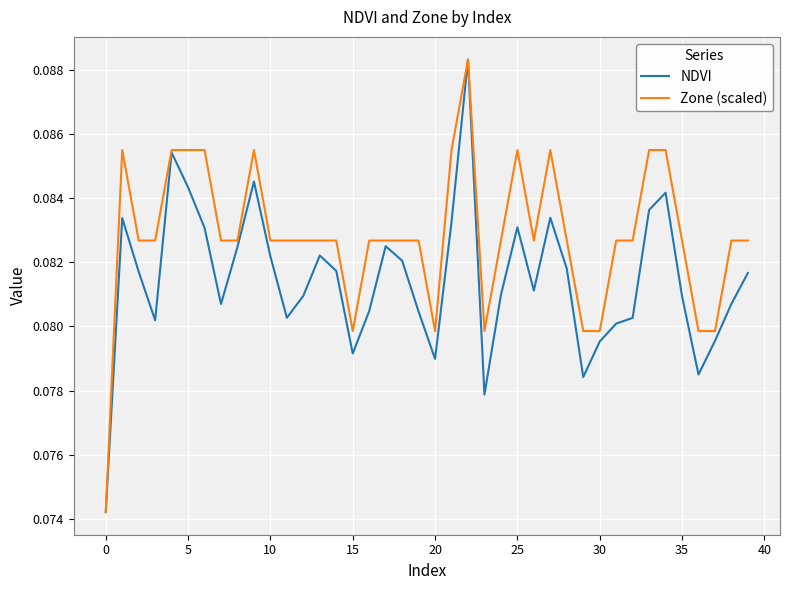

List the series in order of their overall mean, lowest first.

NDVI, Zone (scaled)